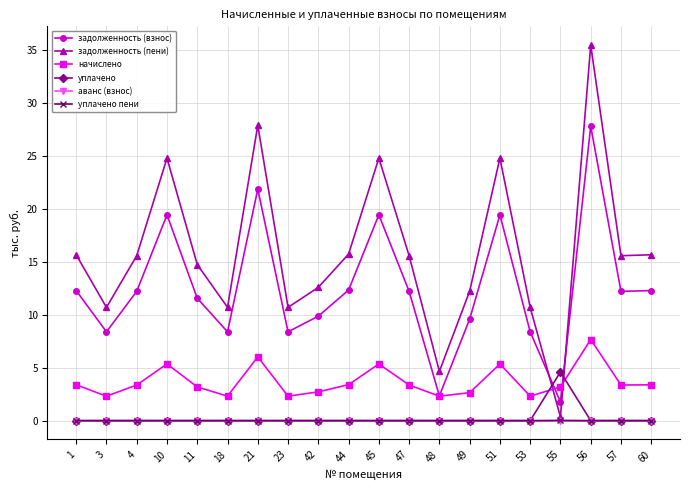

What is the total value across all series at 18?

21.4